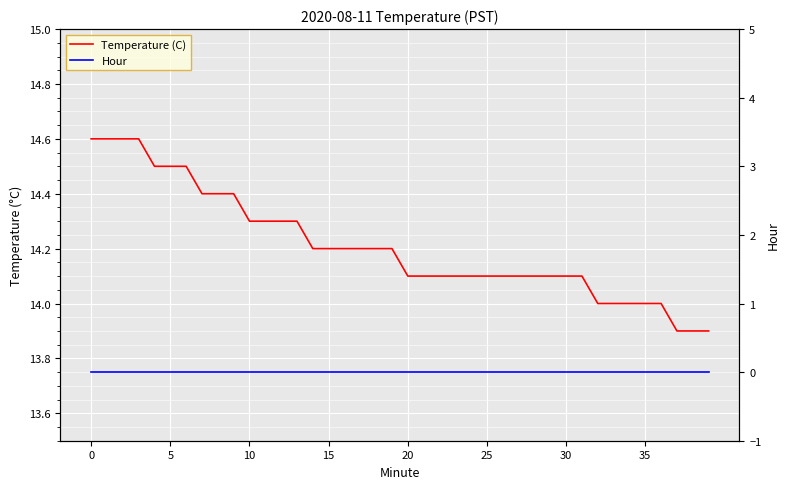

At how many categories does at least one series exceed 1?

40